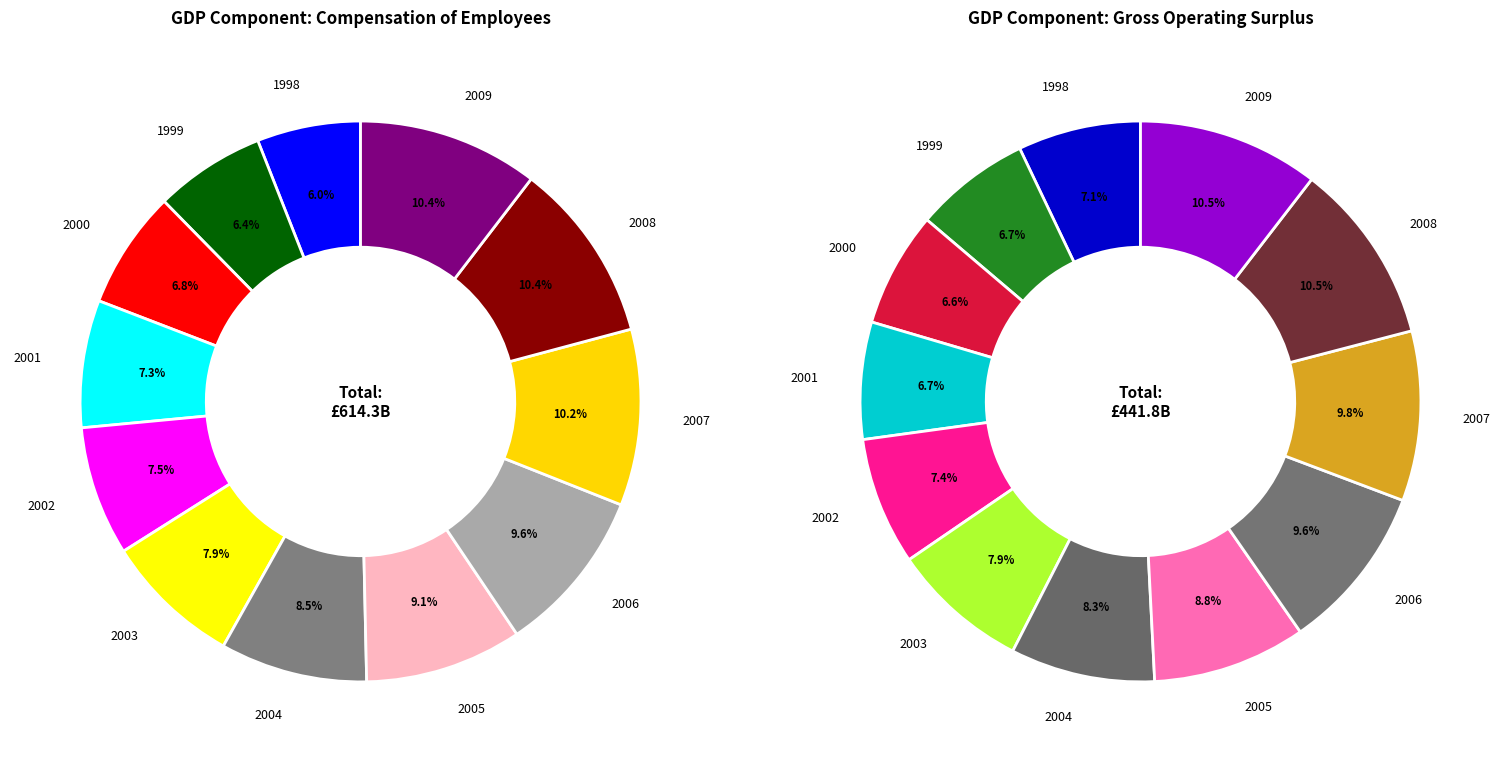

Which category has the smallest portion of the pie?

2000